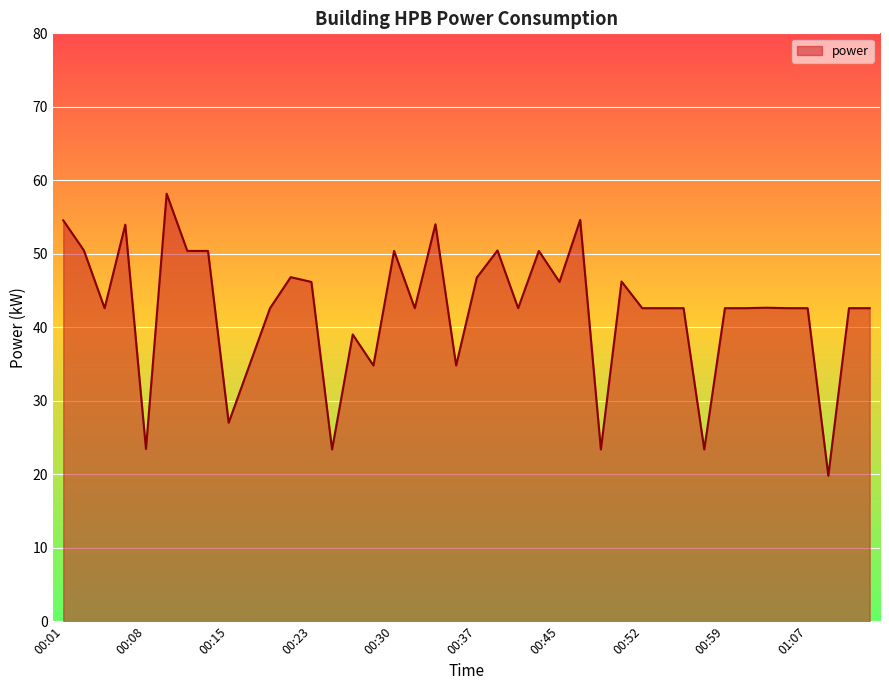

What is the greatest value displayed?

58.2